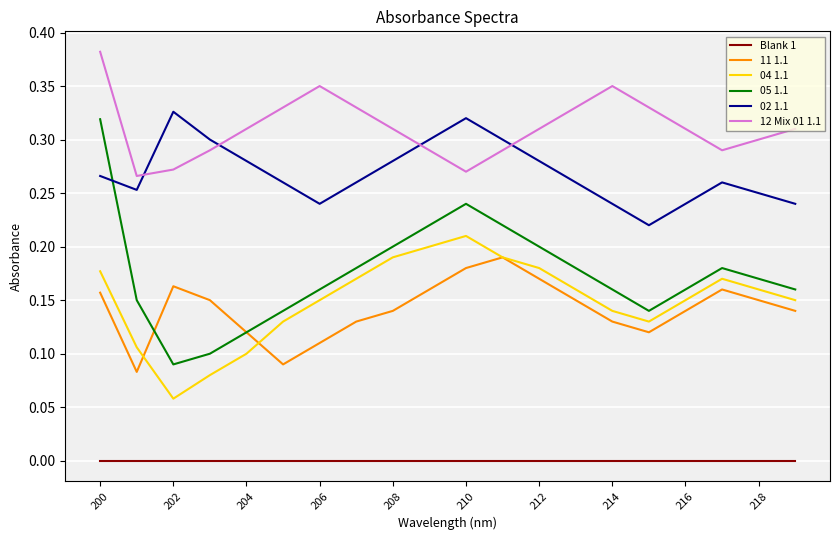

In 05 1.1, how many points are higher than both neighbors (excluding endpoints)?

2